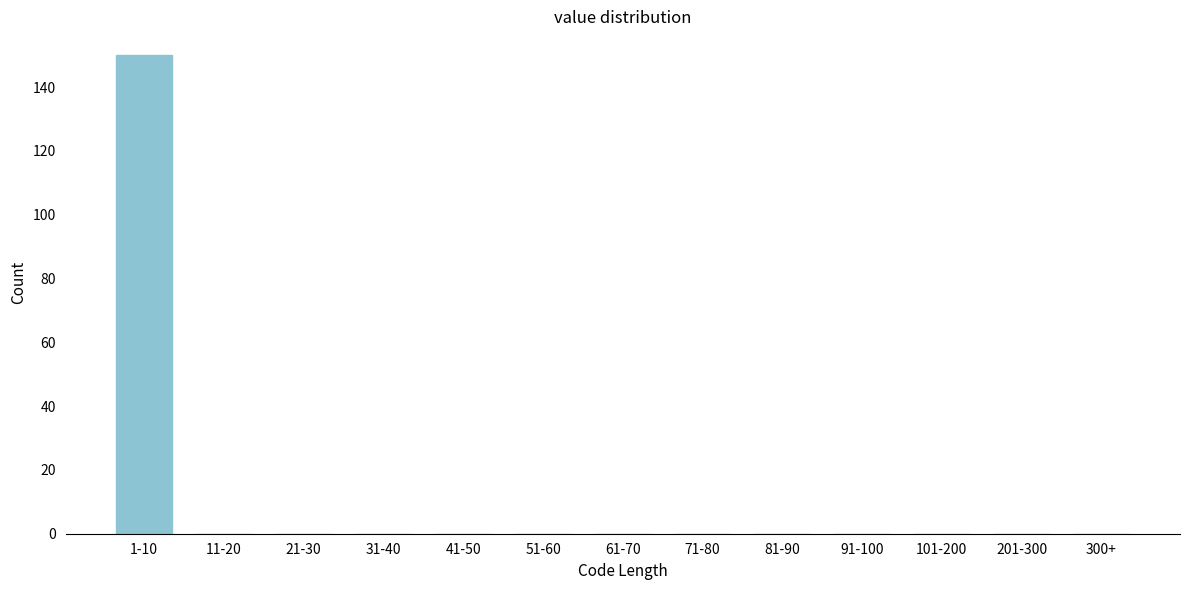

Reading left to right, what are all the values shown in this chart?

1-10=150	11-20=0	21-30=0	31-40=0	41-50=0	51-60=0	61-70=0	71-80=0	81-90=0	91-100=0	101-200=0	201-300=0	300+=0